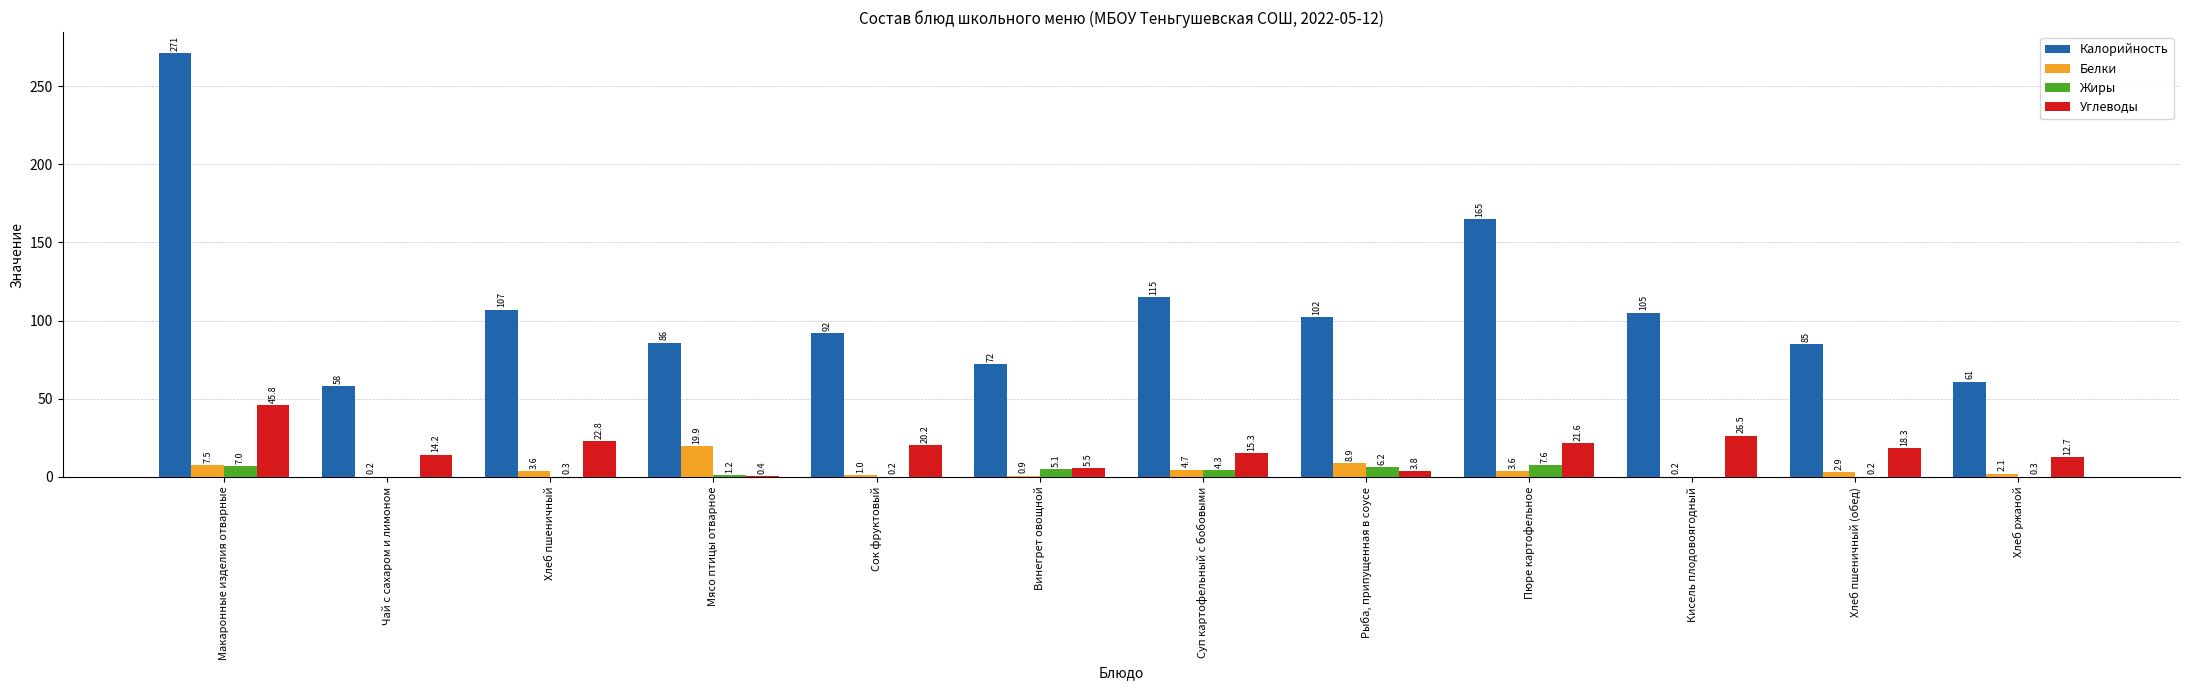

Which series has the largest total across all categories?

Калорийность